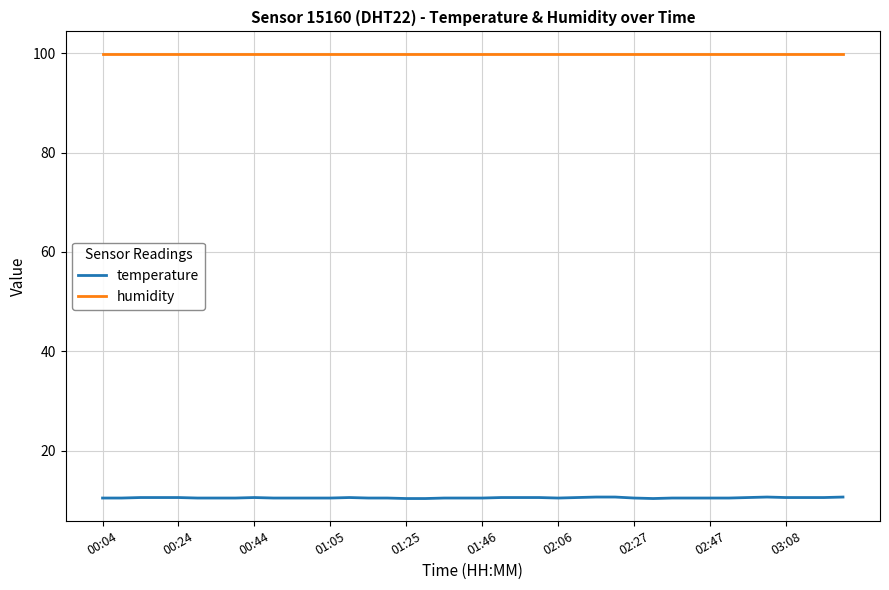

List the series in order of their overall mean, lowest first.

temperature, humidity